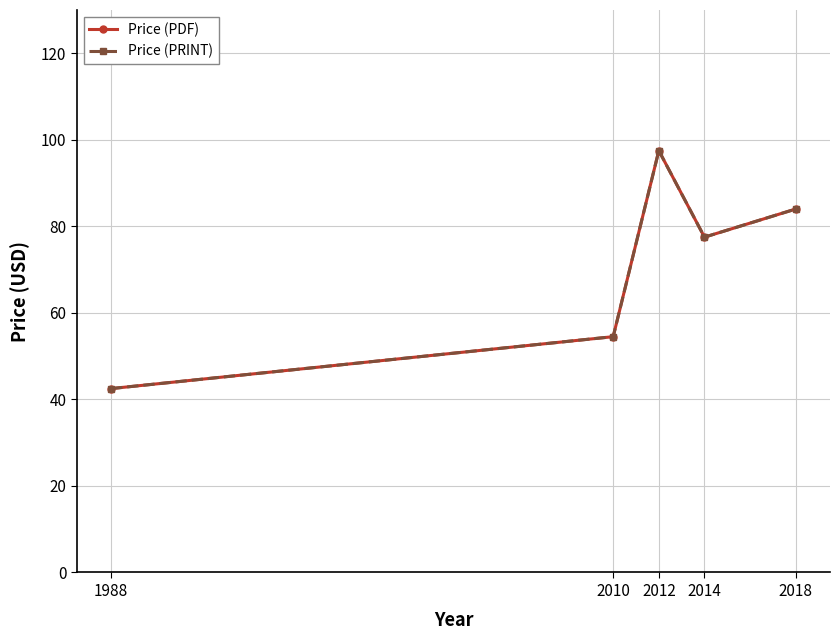

Is this an area chart (filled region under the line)?

No